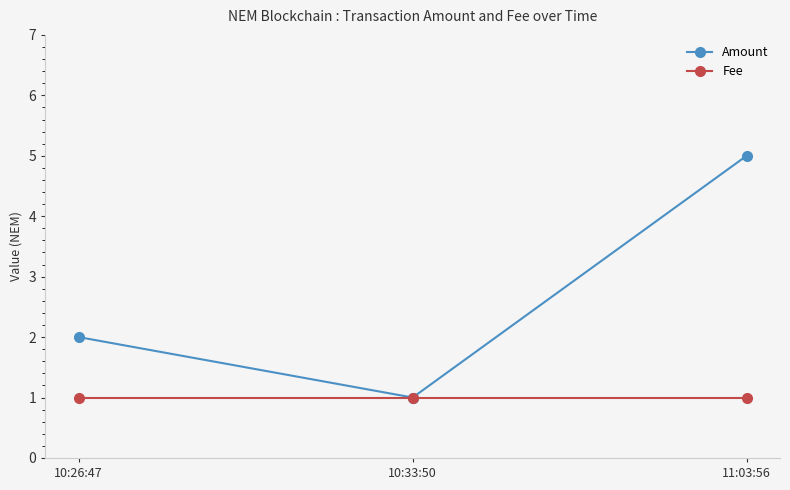

Which series changed the most between 10:26:47 and 10:33:50?

Amount